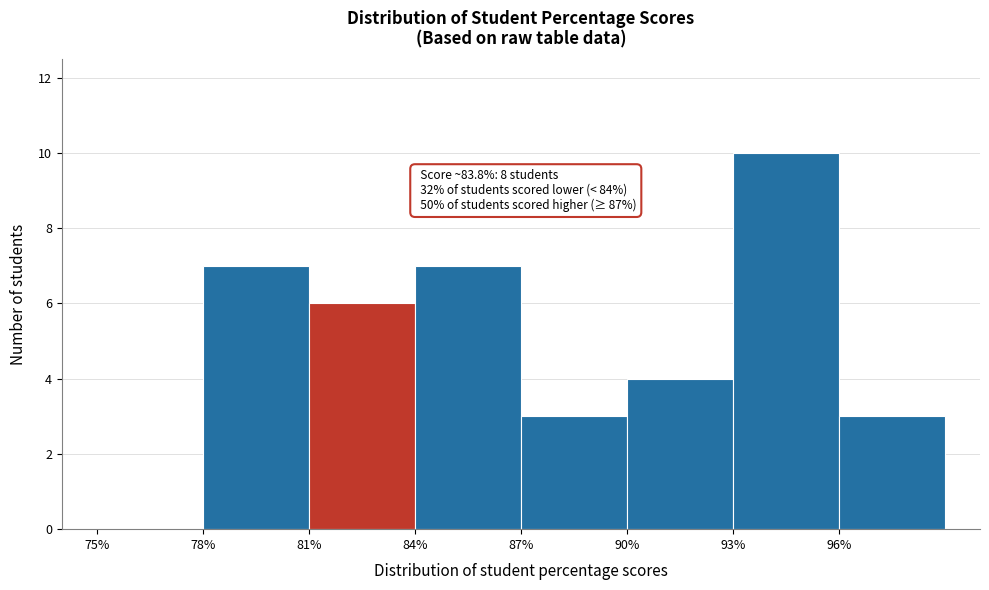

Which range on the x-axis has the tallest bar?

93 to 96